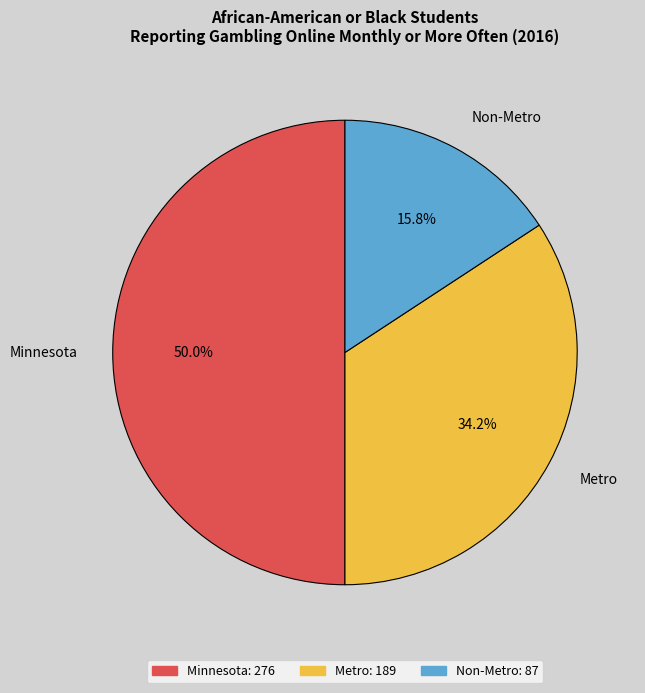

Rank the categories by value from lowest to highest.

Non-Metro, Metro, Minnesota